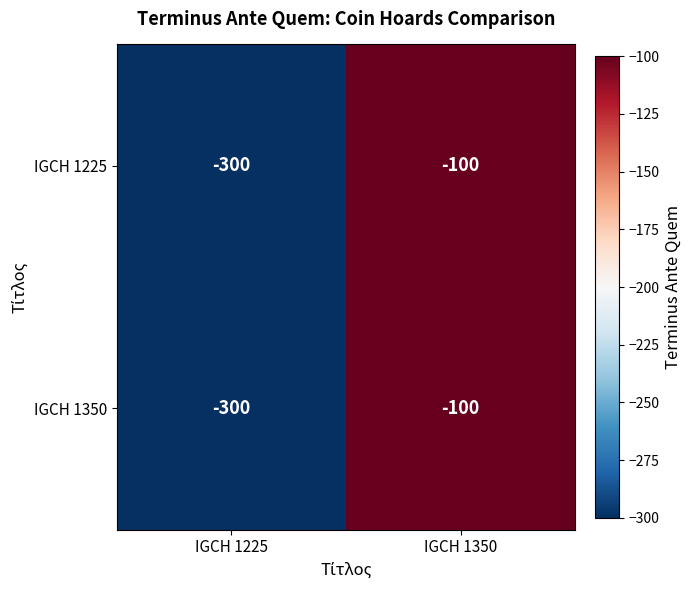

What is the maximum value shown in the chart?

-100